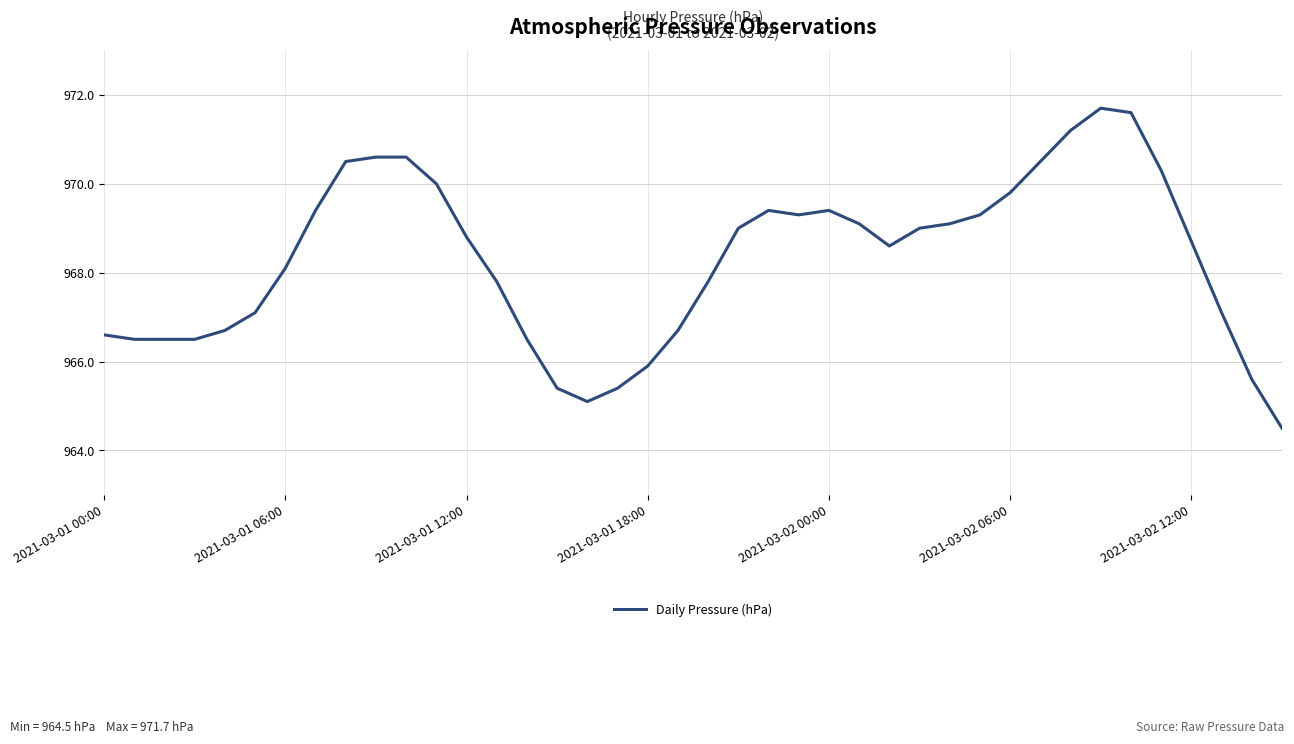

What is the smallest value displayed?

964.5